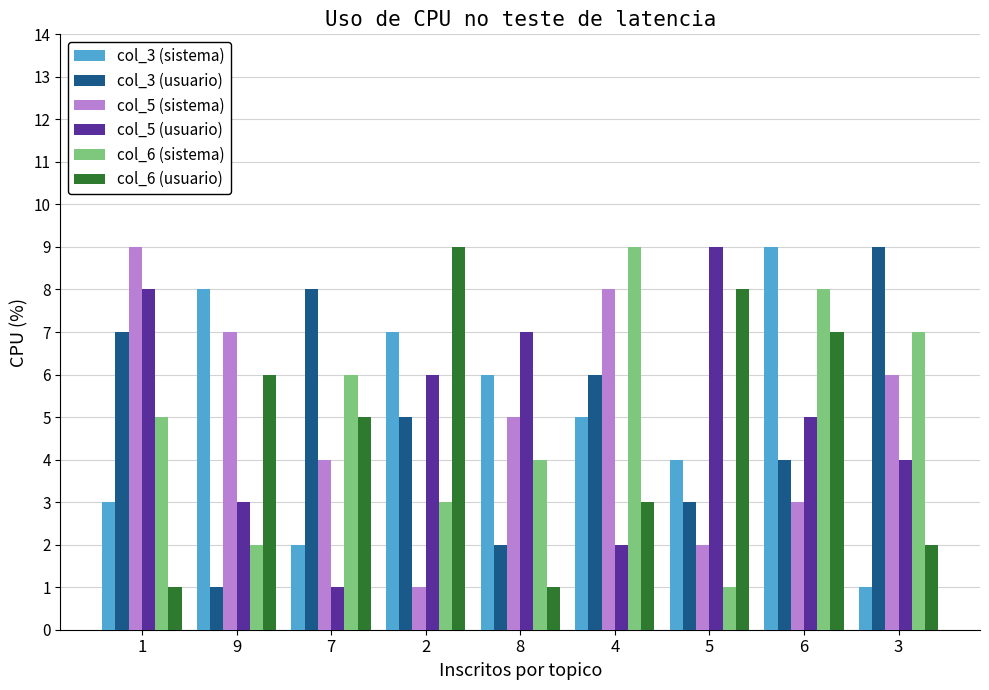

Rank the series at 9 from lowest to highest value.

col_3 (usuario), col_6 (sistema), col_5 (usuario), col_6 (usuario), col_5 (sistema), col_3 (sistema)